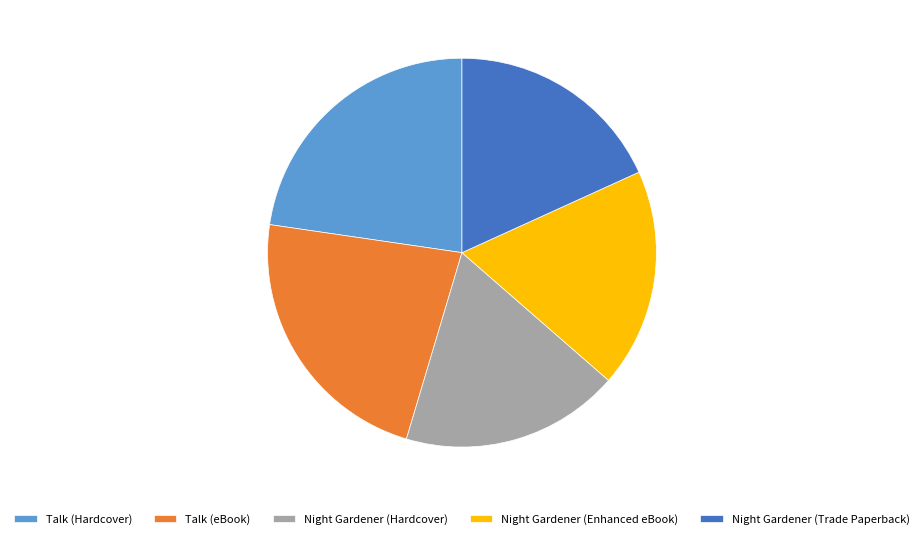

Is Night Gardener (Hardcover) the majority of the pie?

No